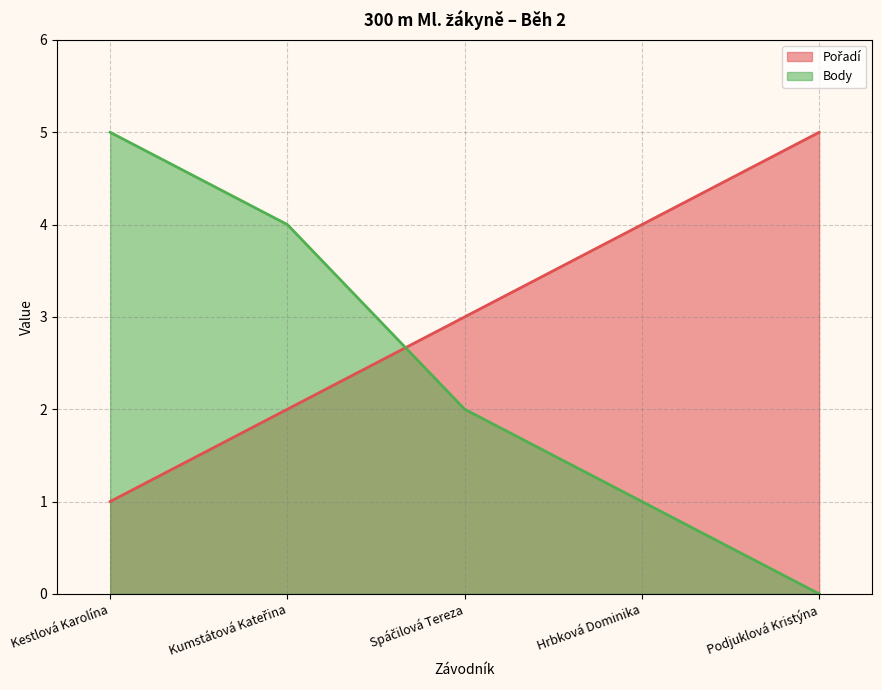

What is the value of the Body point at the 3rd from the left?

2